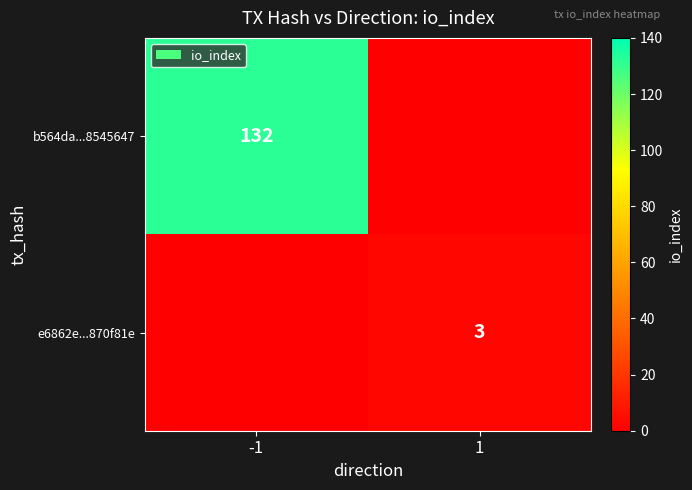

At how many categories does at least one series exceed 130?

1